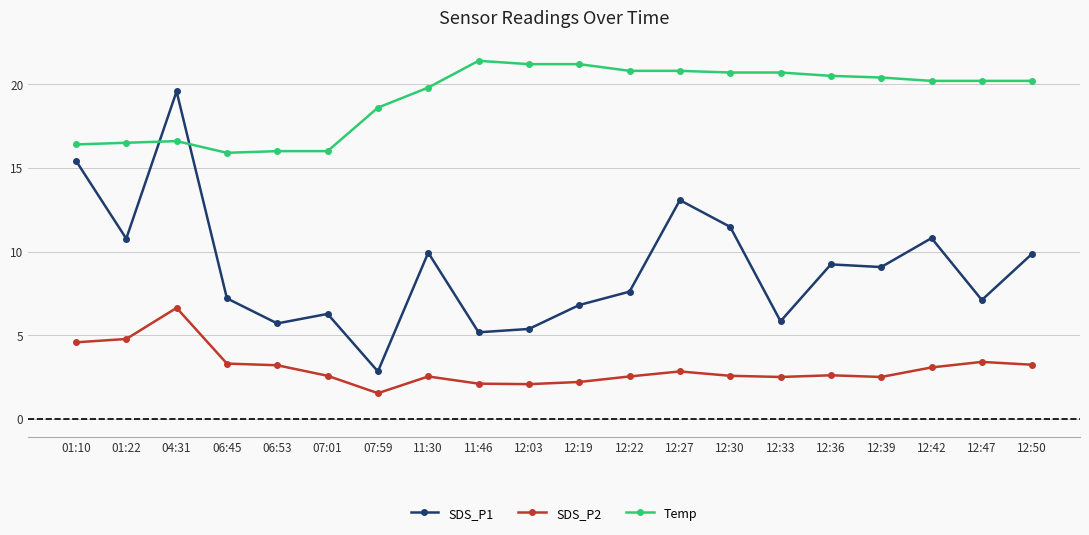

What is the label of the 9th point from the left?

11:46